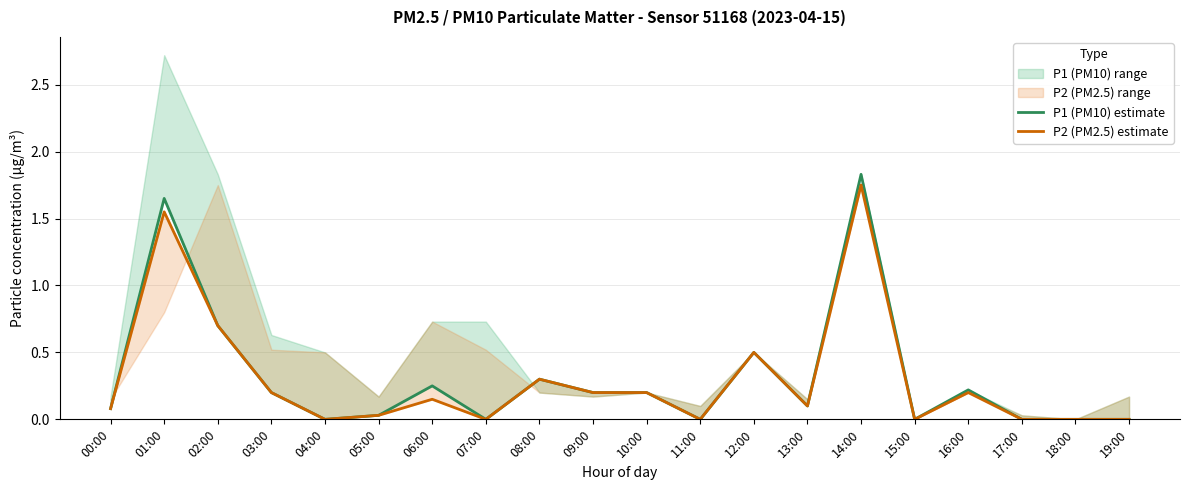

How many distinct data groups are displayed?

2